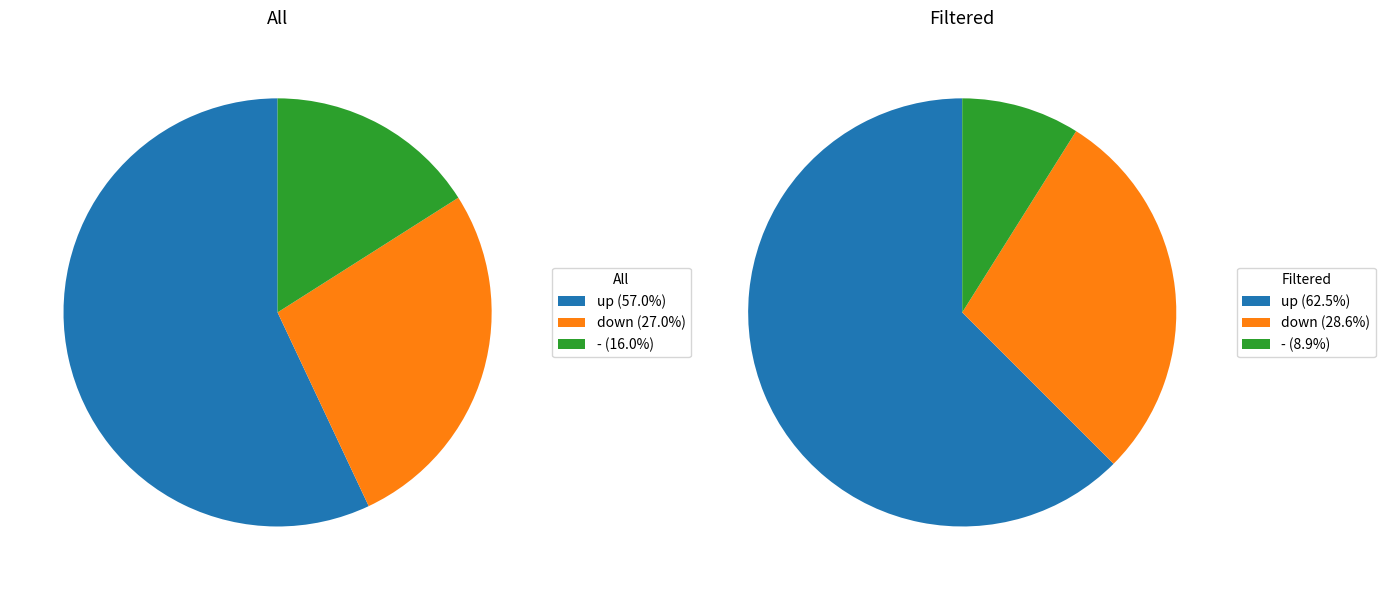

Is up the majority of the pie?

Yes